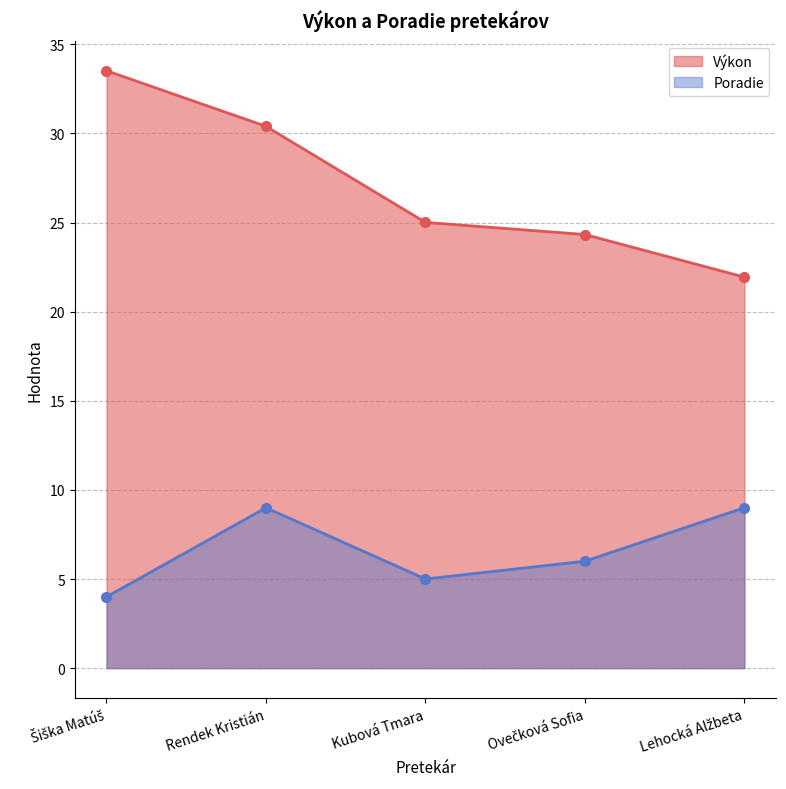

How many lines are shown in the chart?

2